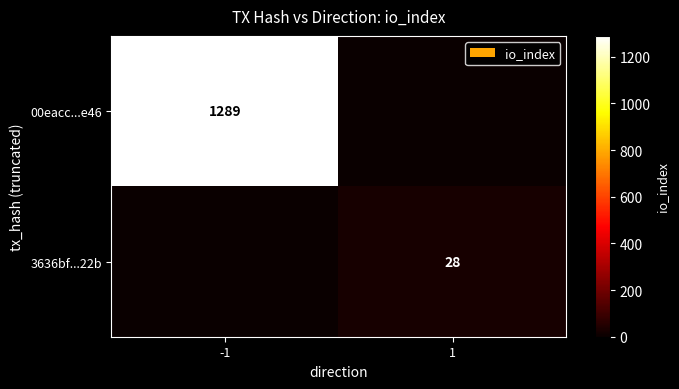

The 00eacc...e46 series shows 1289 at -1. True or false?

True